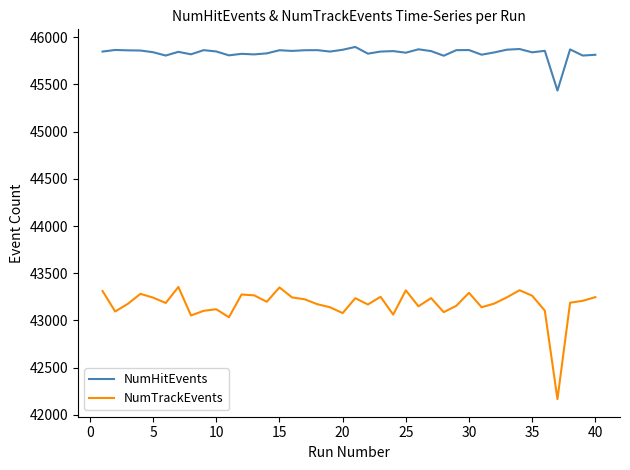

Which series has the widest spread of values?

NumTrackEvents